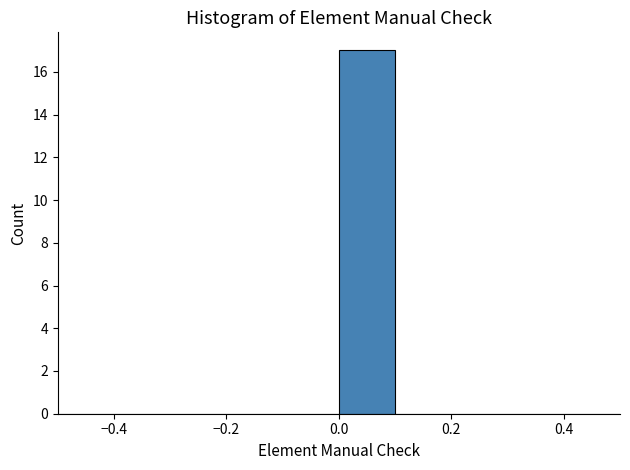

Which range on the x-axis has the tallest bar?

0.0 to 0.1